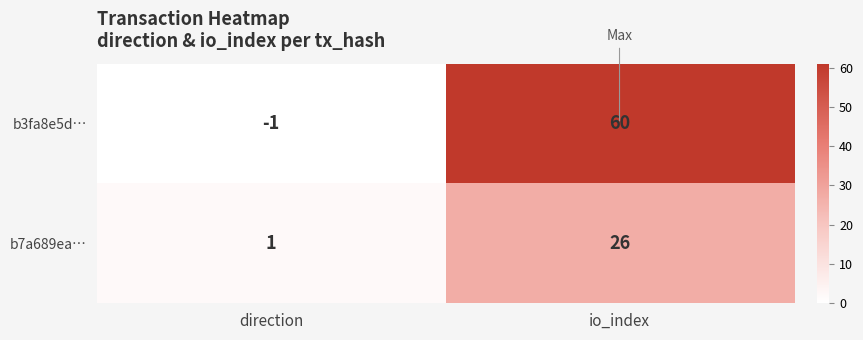

At which category does the chart reach its peak across all series?

io_index